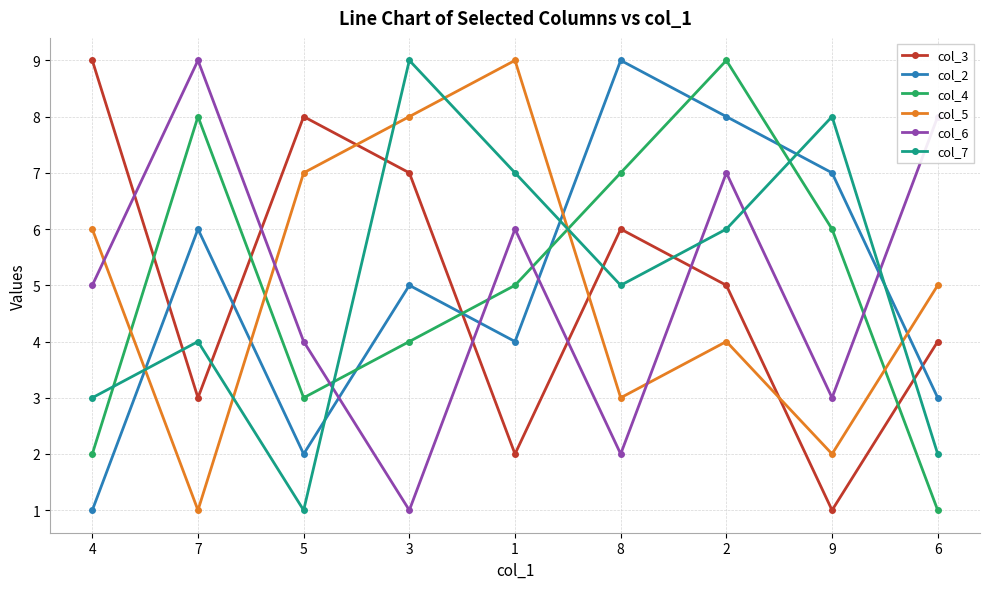

Between 7 and 6, which series saw the biggest shift?

col_4